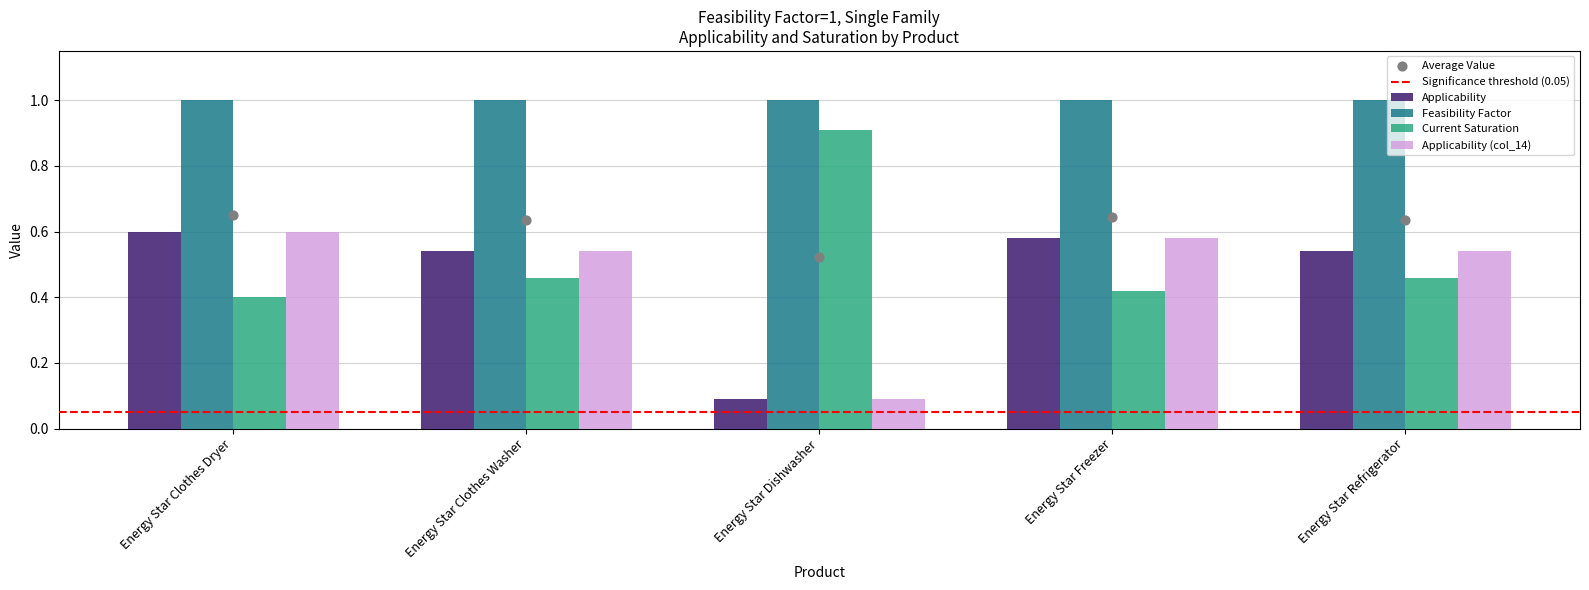

At which label is Applicability (col_14) closest to 0?

Energy Star Dishwasher